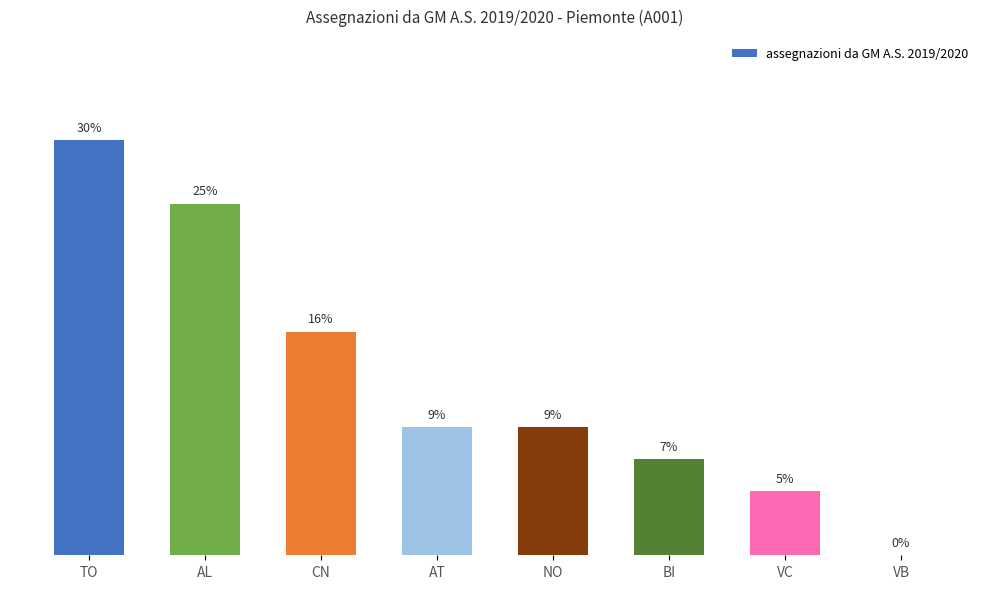

Are the bars horizontal?

No